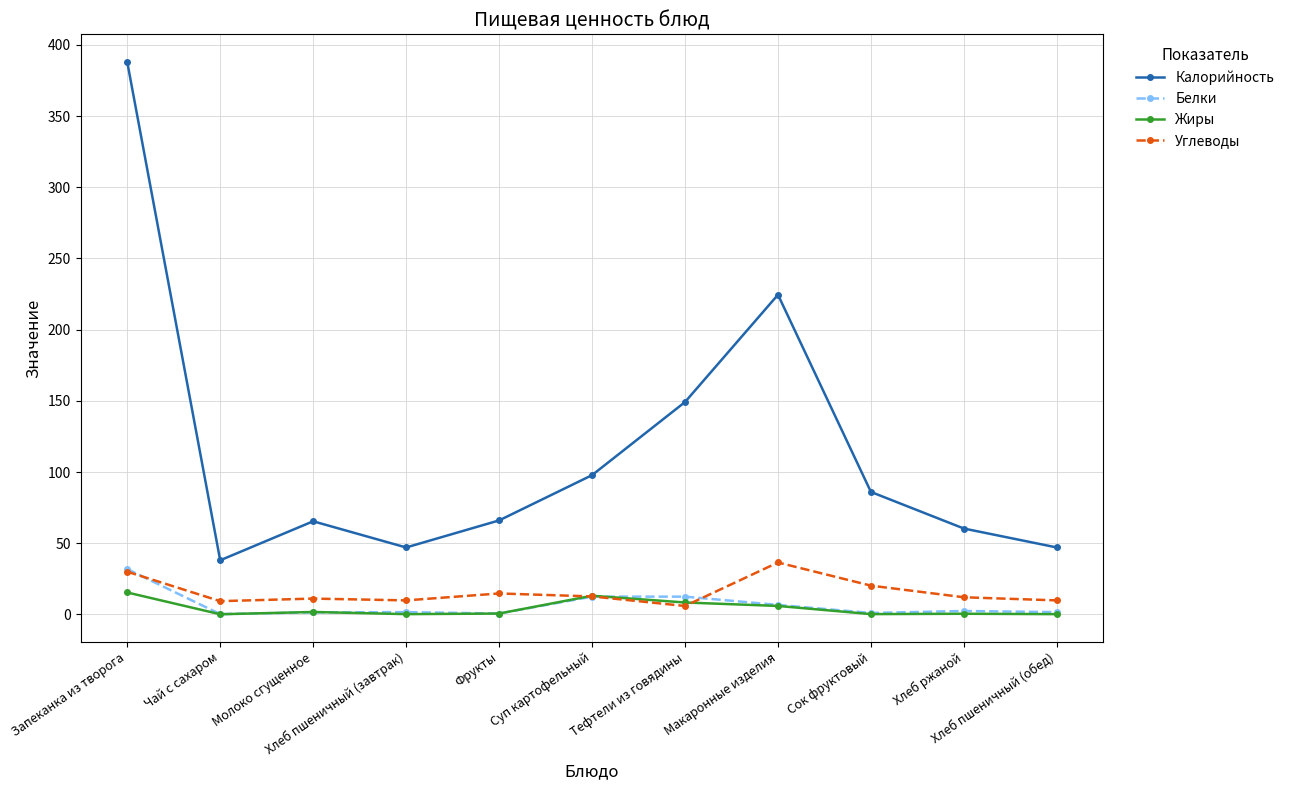

What is the label of the 2nd point from the right?

Хлеб ржаной